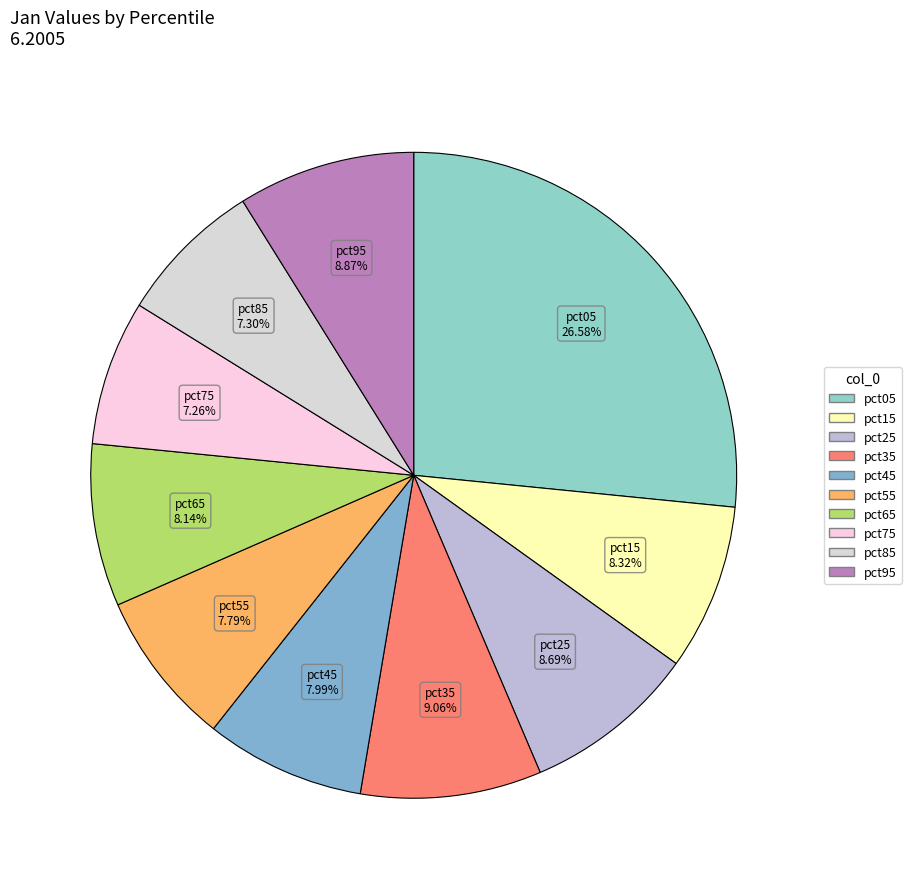

True or false: pct95 accounts for 21% of the total.

False